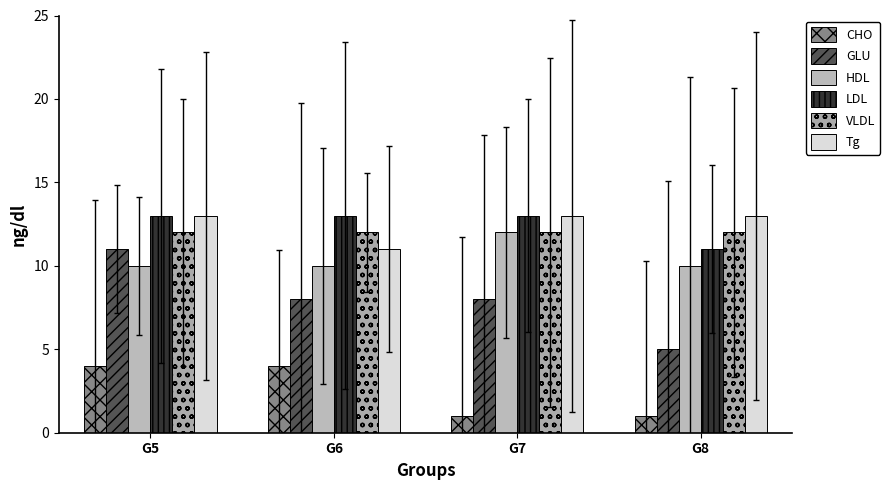

Rank the series at G5 from highest to lowest value.

LDL, Tg, VLDL, GLU, HDL, CHO